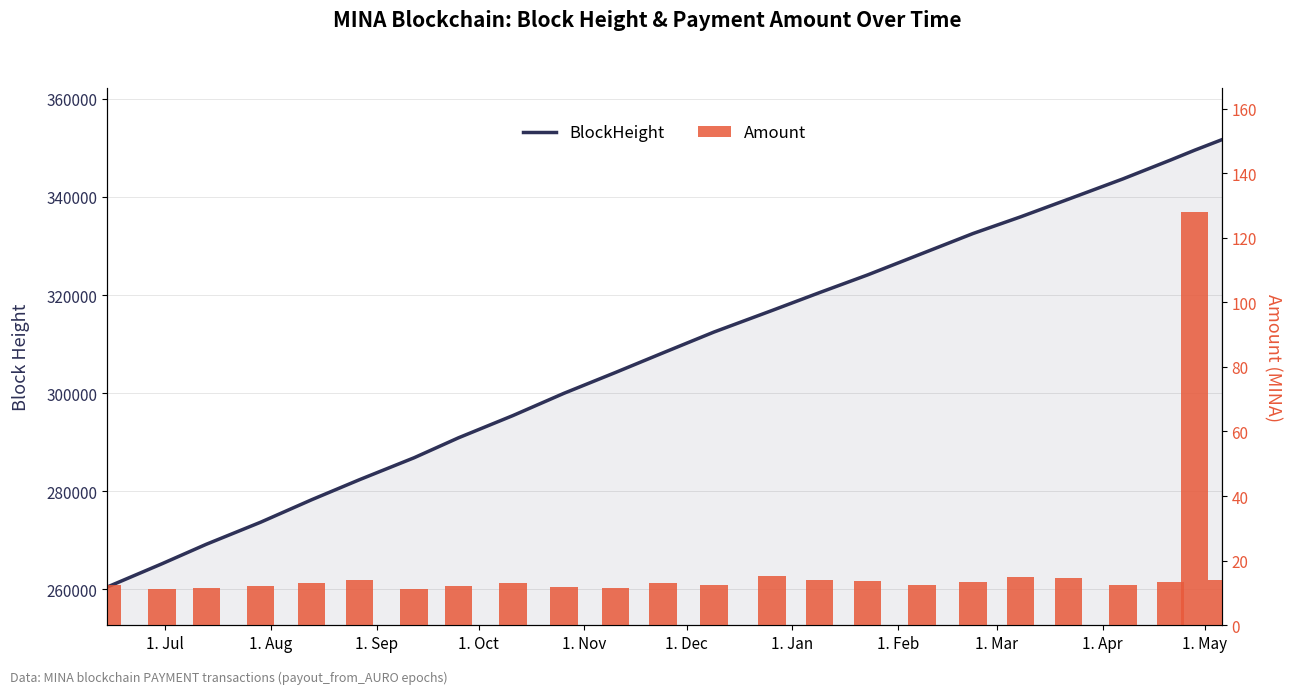

What is the sum of all BlockHeight values?

7417337.0